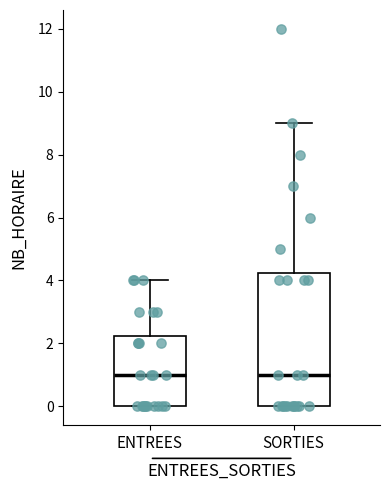

Reading left to right, read every box against the y-axis: the position of its median line, the range the box covers, and the ends of its whiskers. The values are not printed on the chart, so give them approximately, as read against the axis.

ENTREES: median 1.0, box 0.0 to 2.2, whiskers 0.0 to 4.0
SORTIES: median 1.0, box 0.0 to 4.2, whiskers 0.0 to 9.0